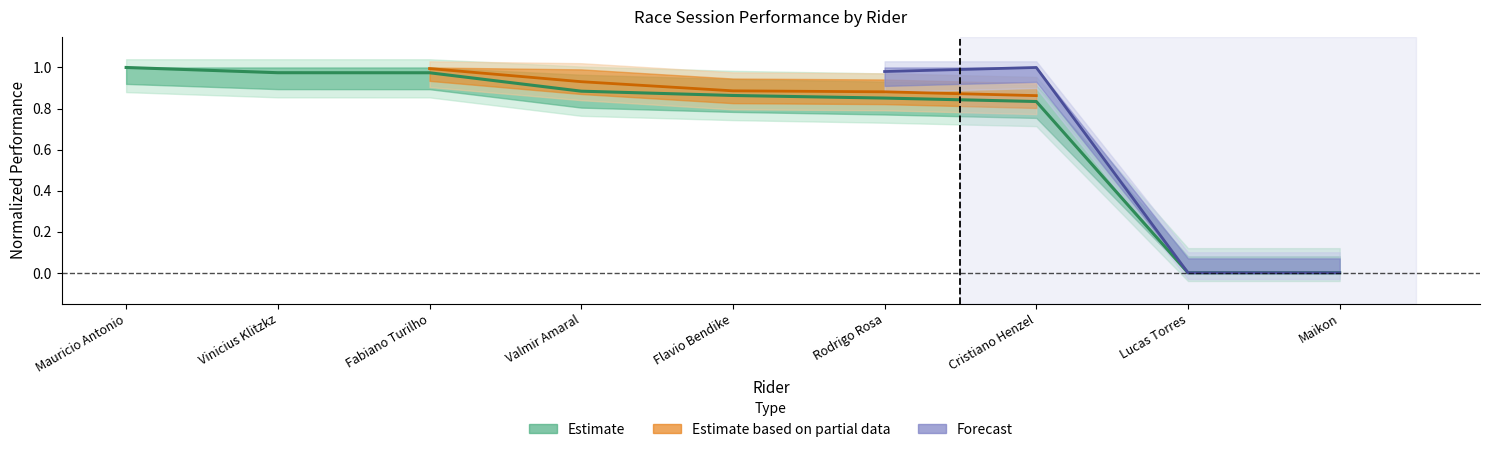

What is the greatest value displayed?

1.0